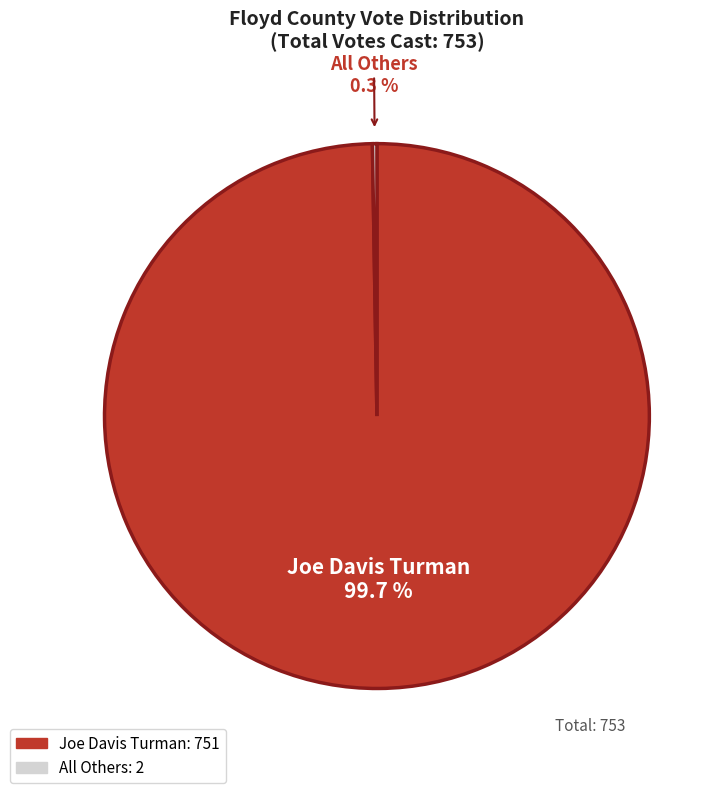

To the nearest percent, what is the difference between the largest and smallest slice percentages?

99%